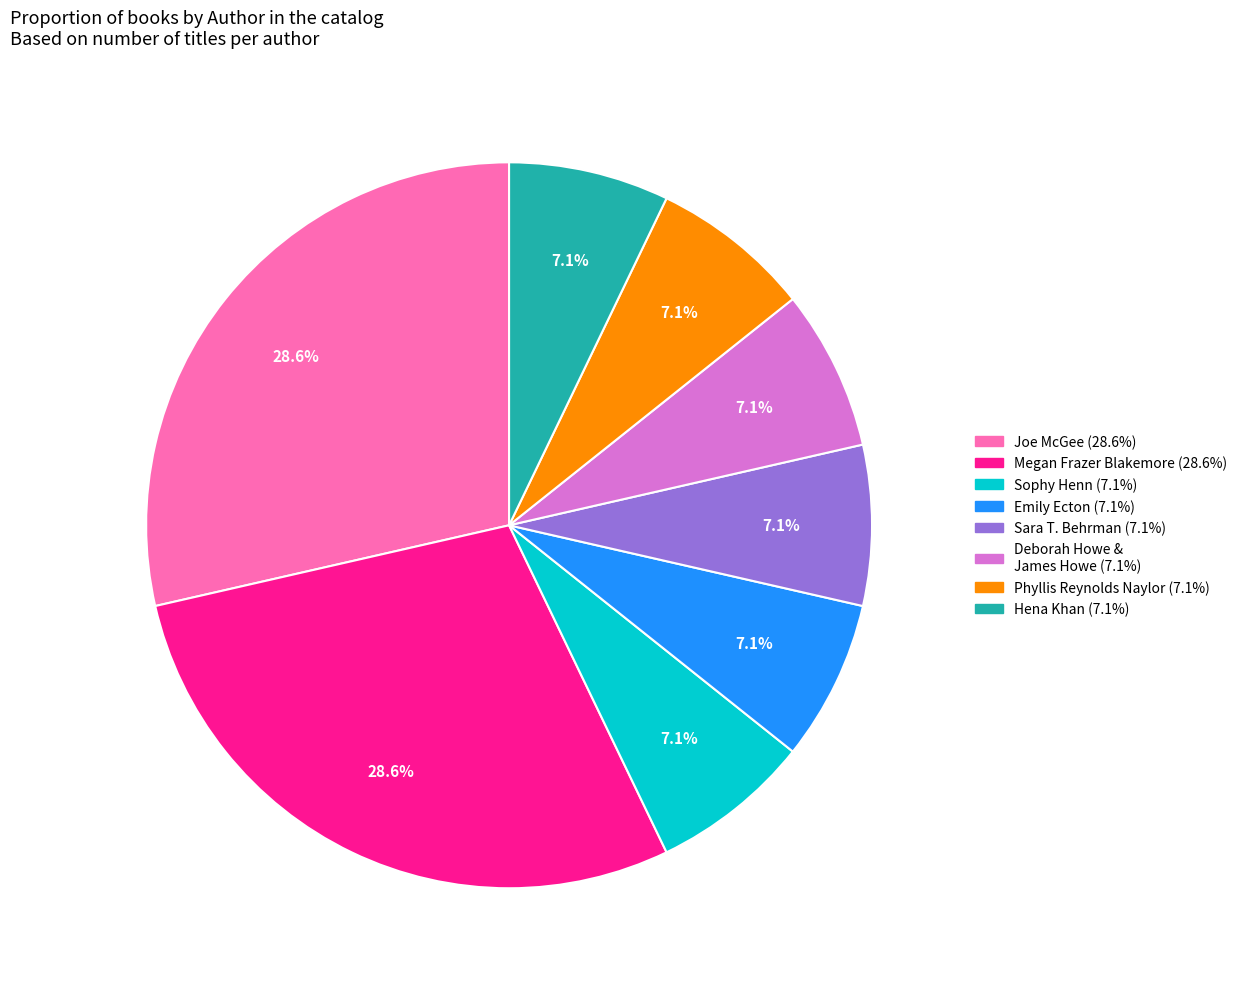

Is there a majority slice in this chart?

No